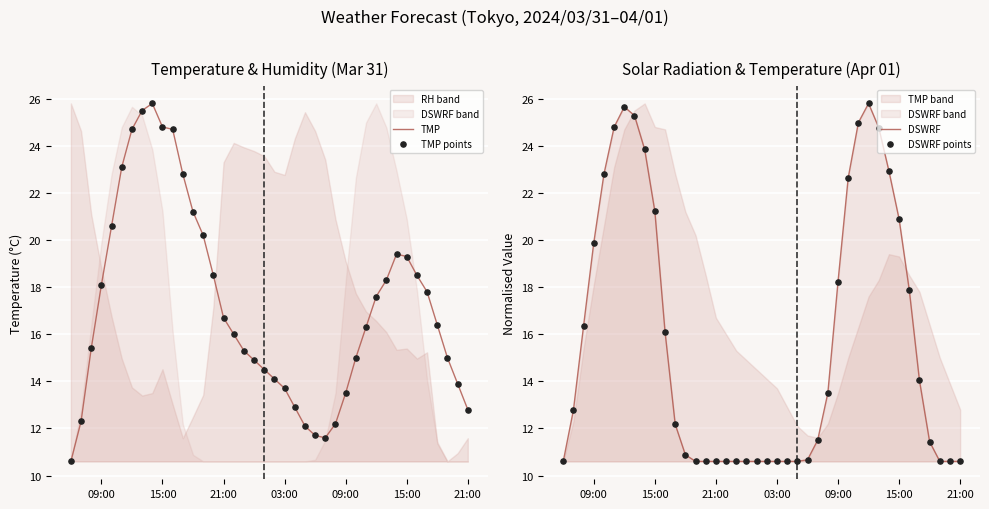

Which series has the widest spread of Y values?

TMP